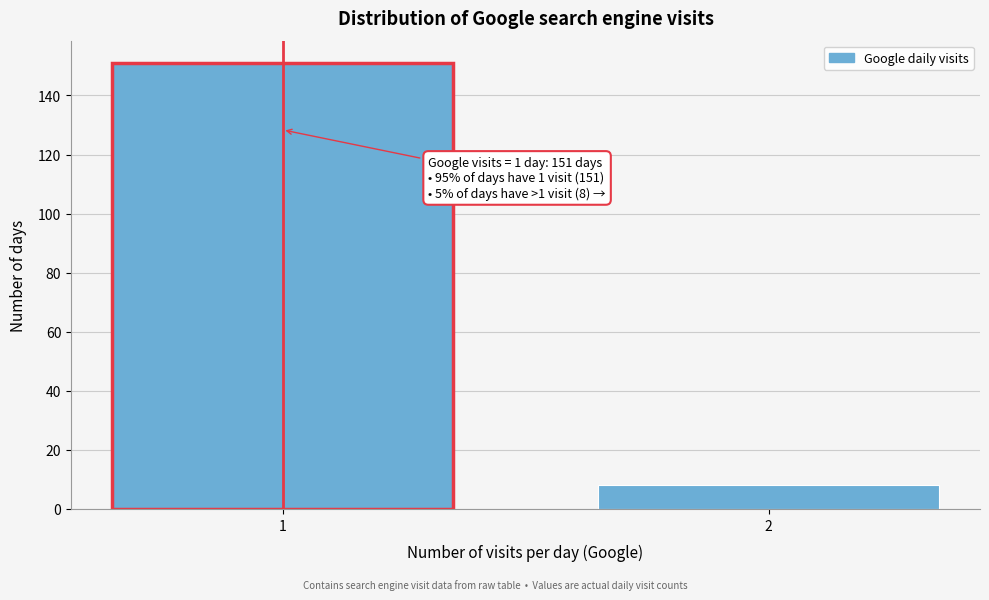

Reading left to right, list all the values displayed in this chart.

151	8